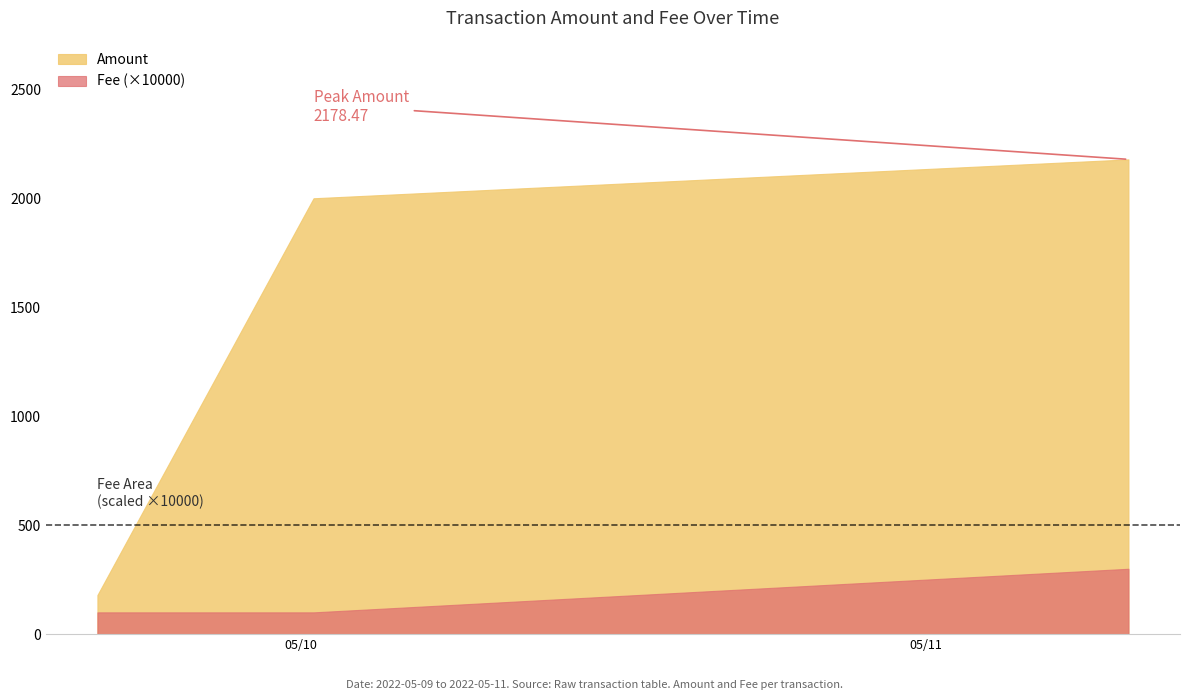

Reading right to left, what are all the values shown in this chart?

Amount: 2178.5	2000.0	179.5
Fee: 0.0	0.0	0.0